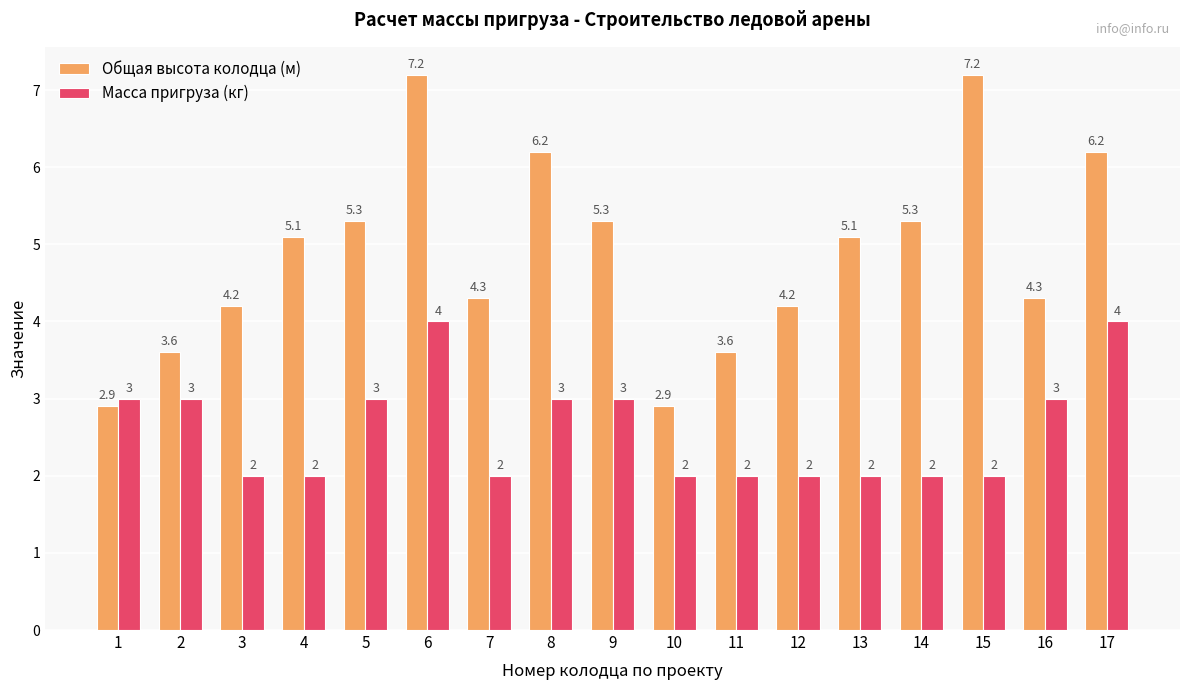

What is the sum of all Общая высота колодца (м) values?

82.9